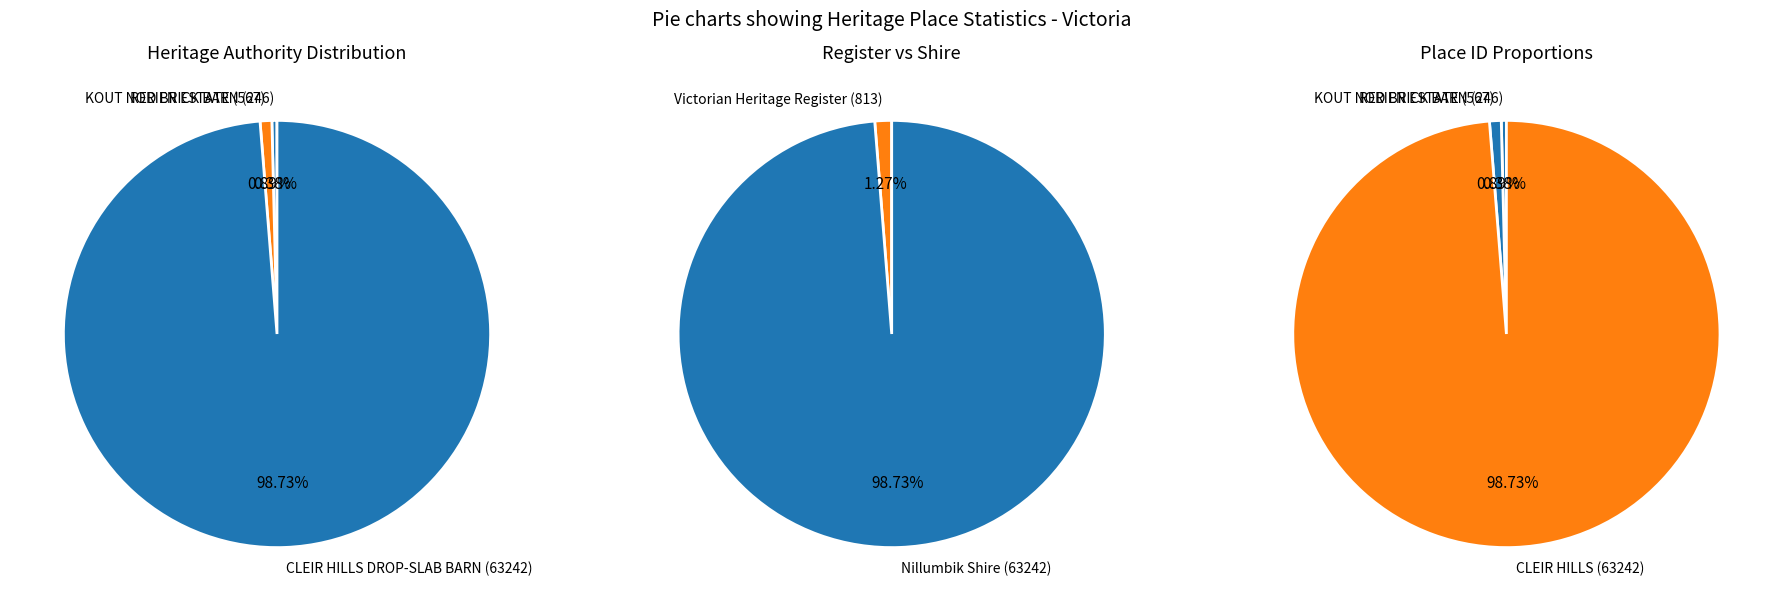

How many segments does this pie chart have?

3